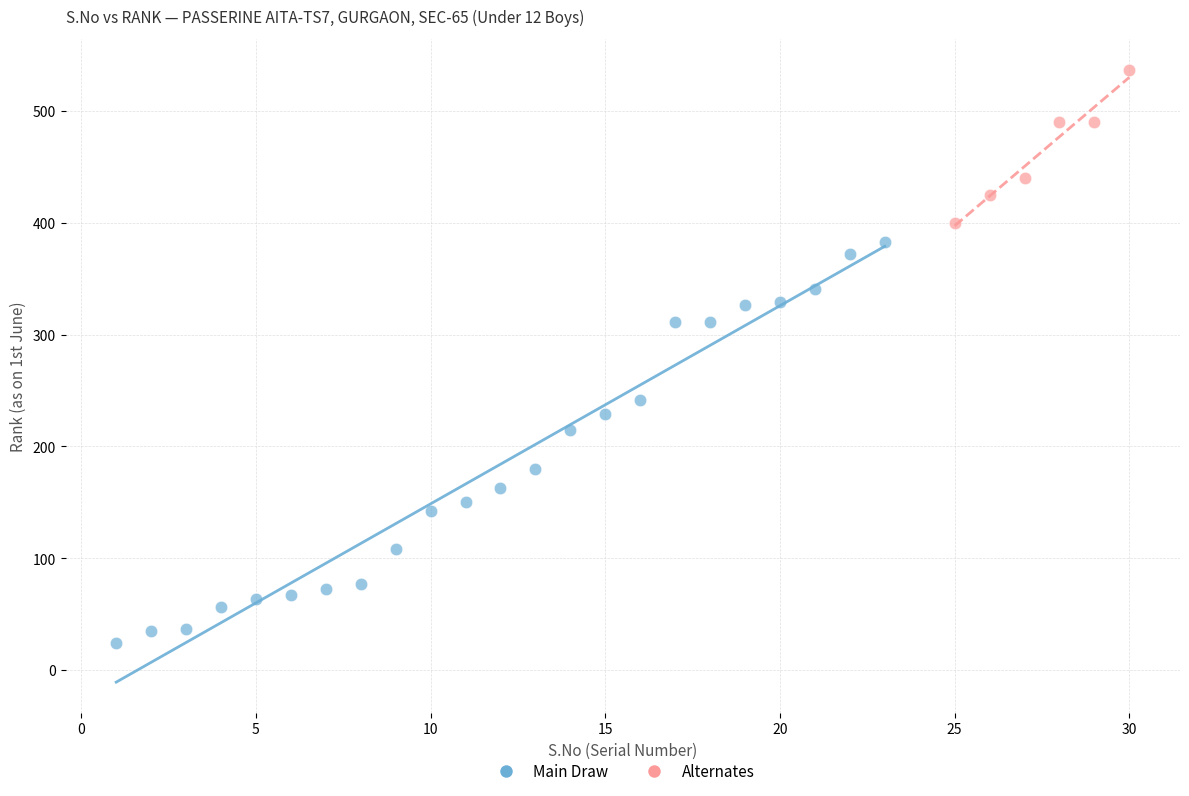

Which series contains the highest Y value?

Alternates